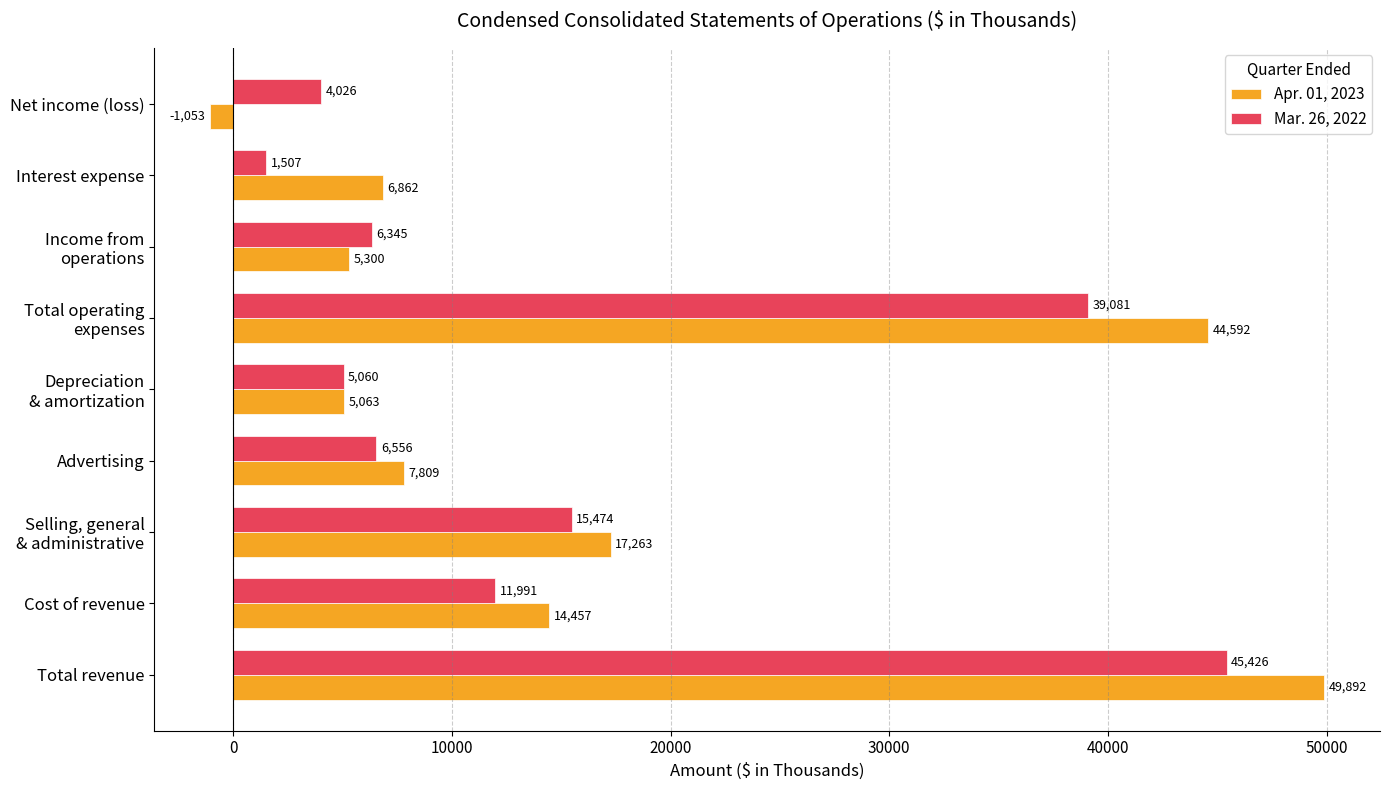

What are all the series names shown in the legend?

Apr. 01, 2023, Mar. 26, 2022